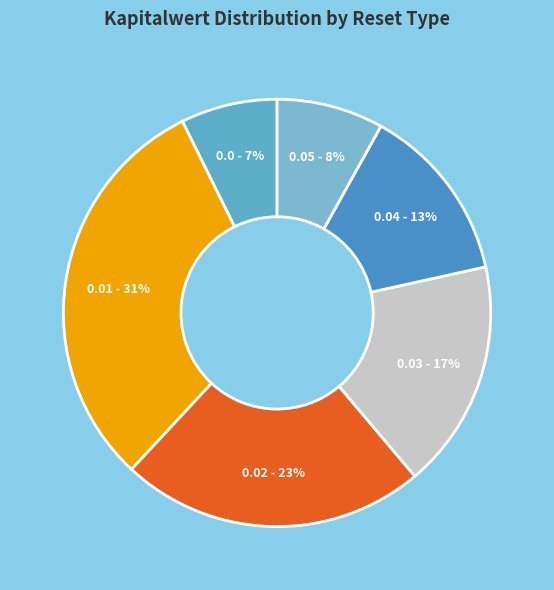

How many slices are in this pie chart?

6